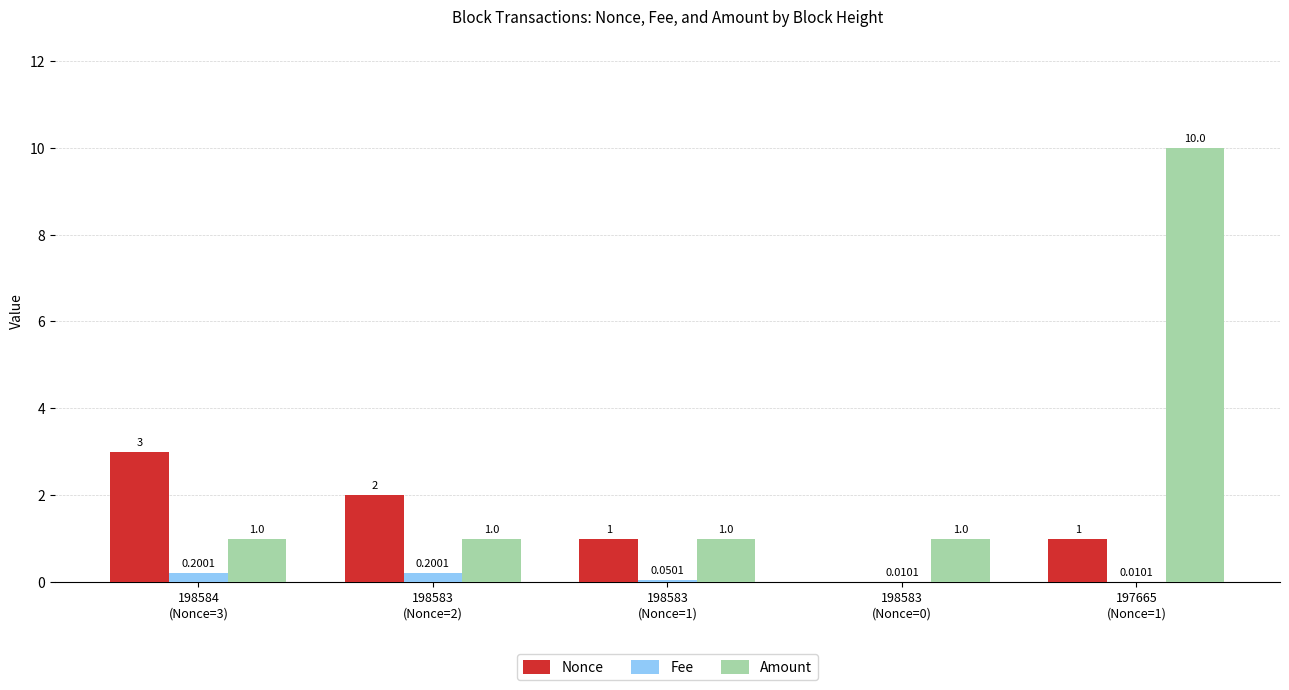

Which series has the largest total across all categories?

Amount